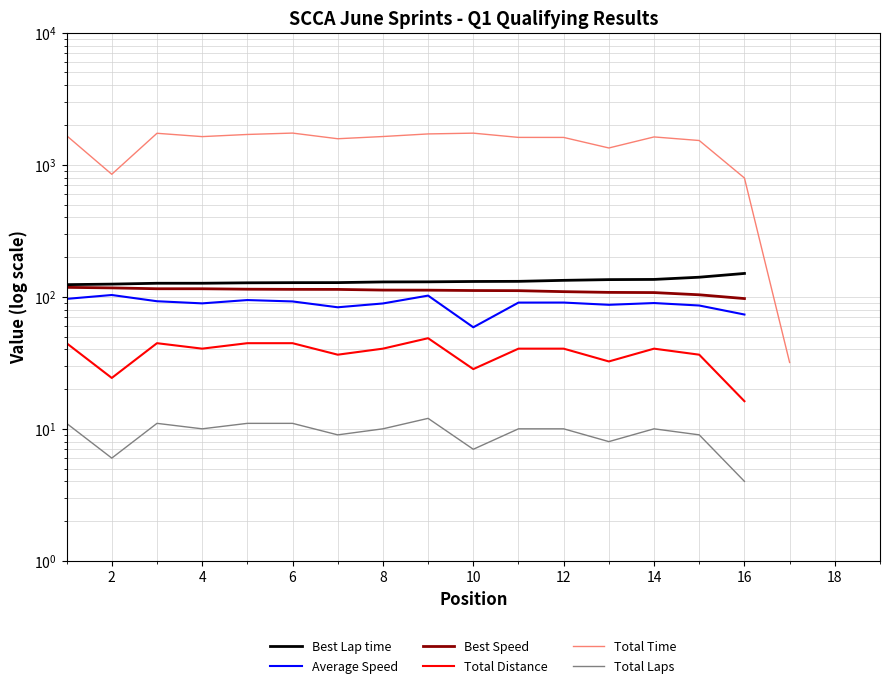

At how many categories does at least one series exceed 420?

16